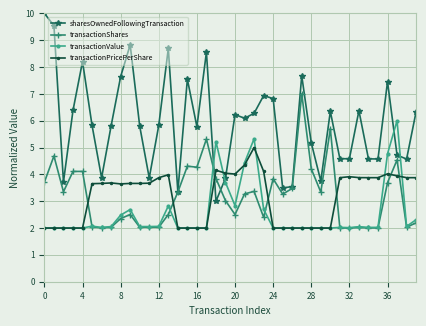

Which series has the largest total across all categories?

sharesOwnedFollowingTransaction